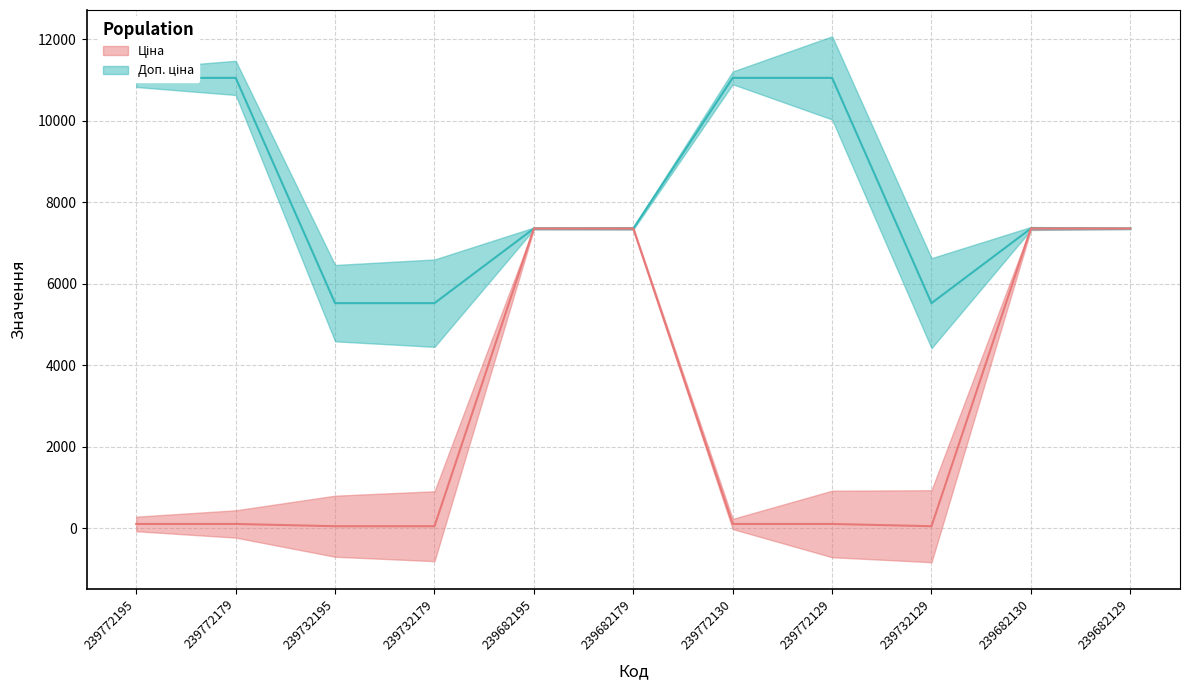

What is the label of the 11th point from the left?

239682129